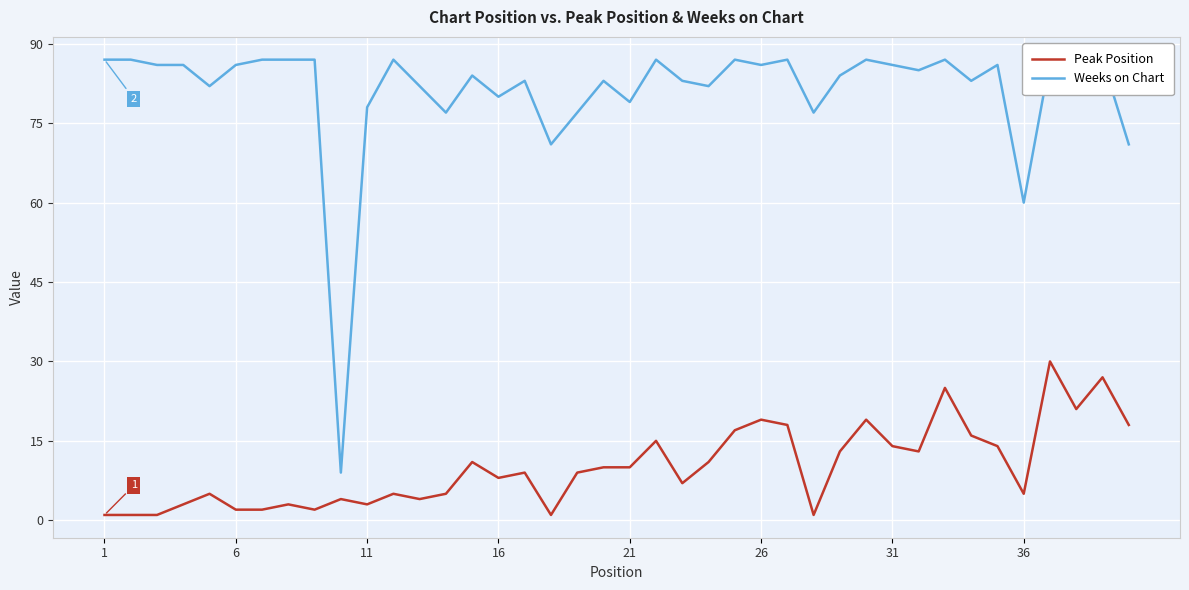

What are all the series names shown in the legend?

Peak Position, Weeks on Chart